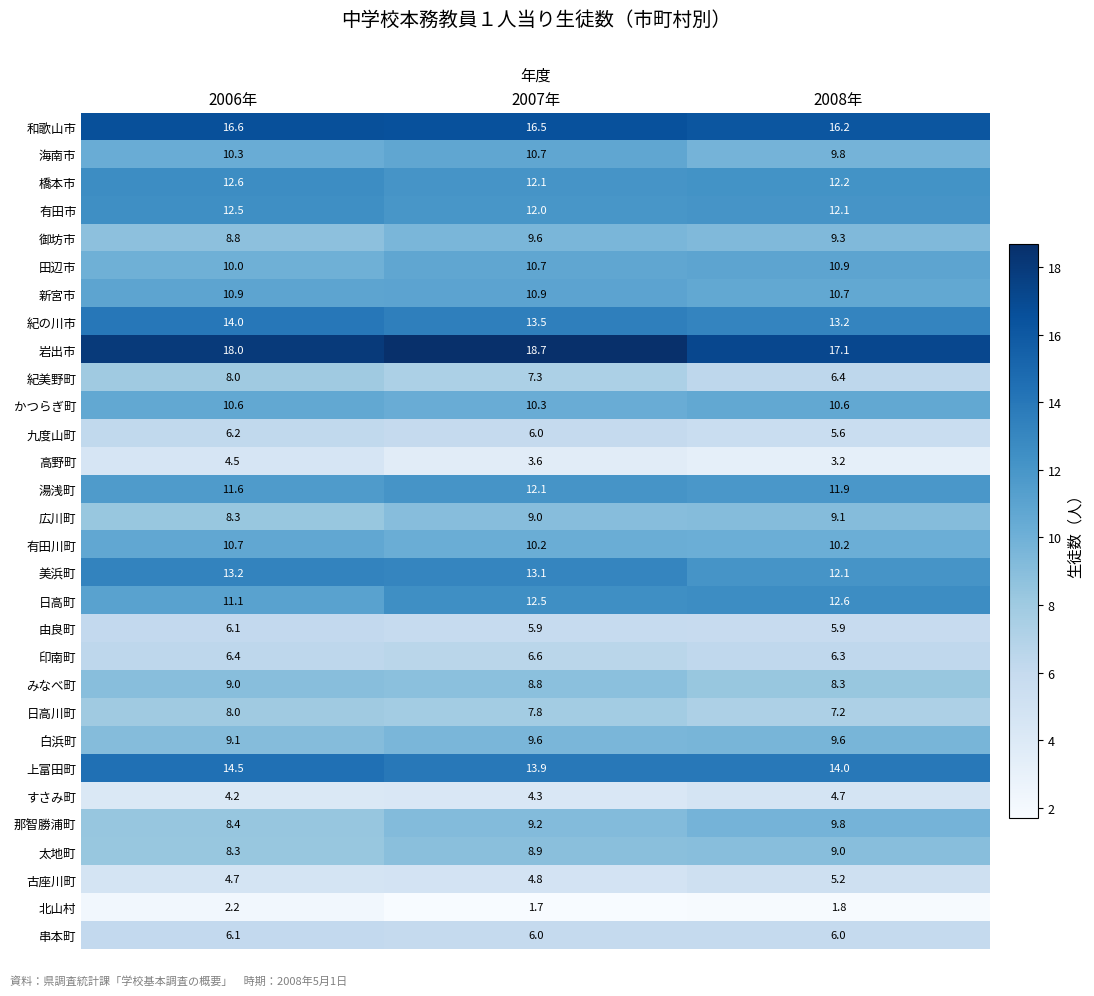

What is the sum of all 上富田町 values?

42.4